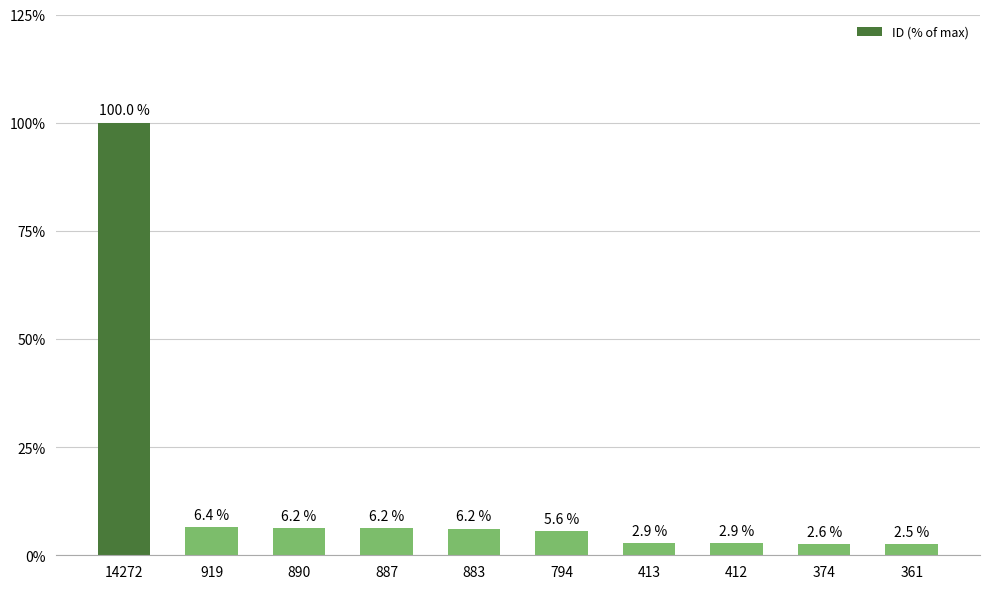

Which has a higher value, 919 or 412?

919